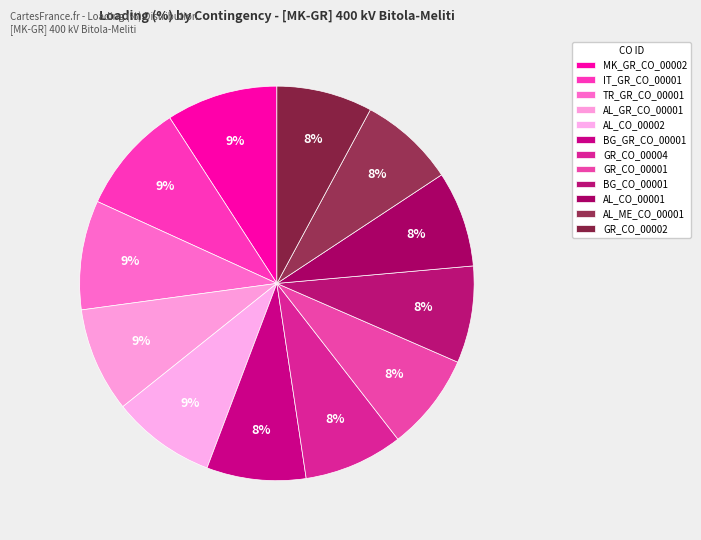

Is it true that GR_CO_00002 is 8% of the pie?

True